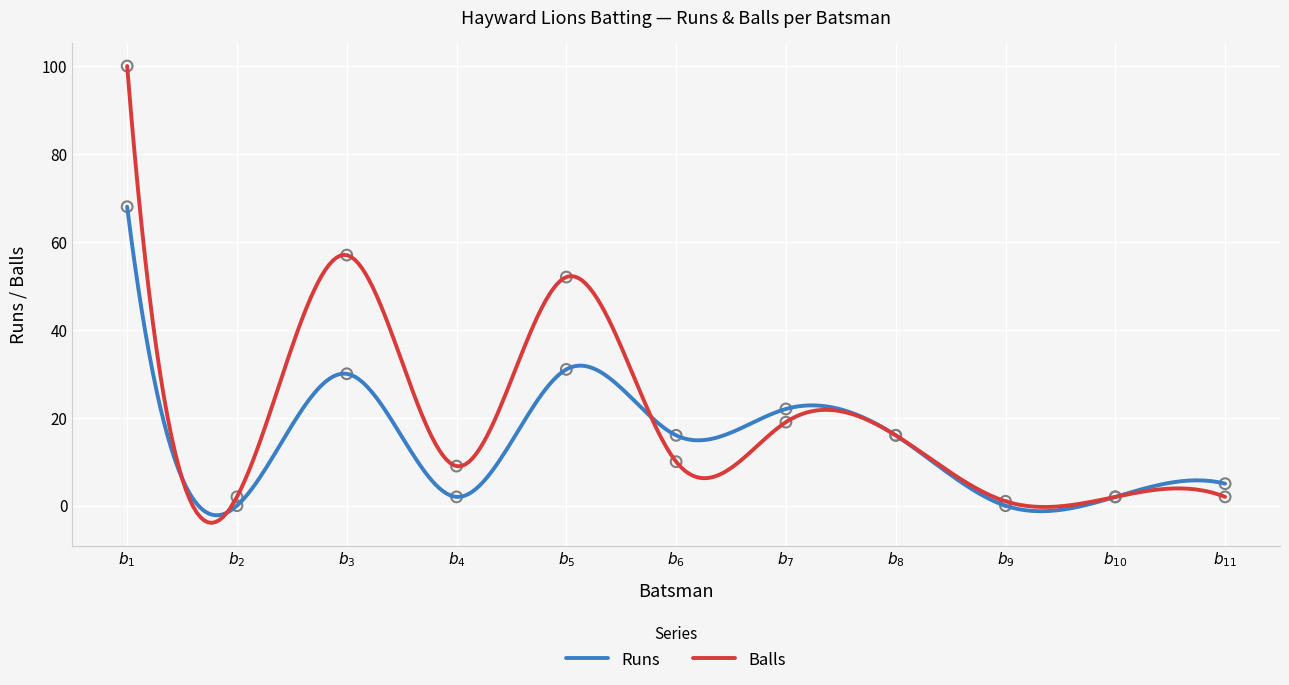

Which series has the largest total across all categories?

Balls